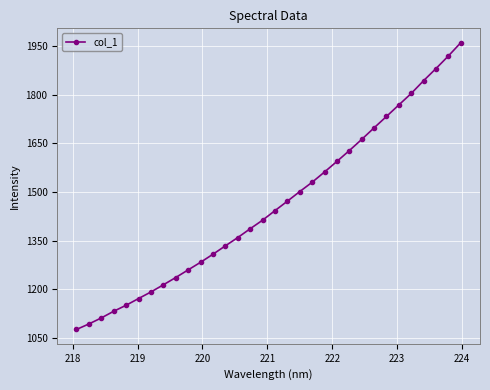

What is the value of the 13th point from the left?

1333.9